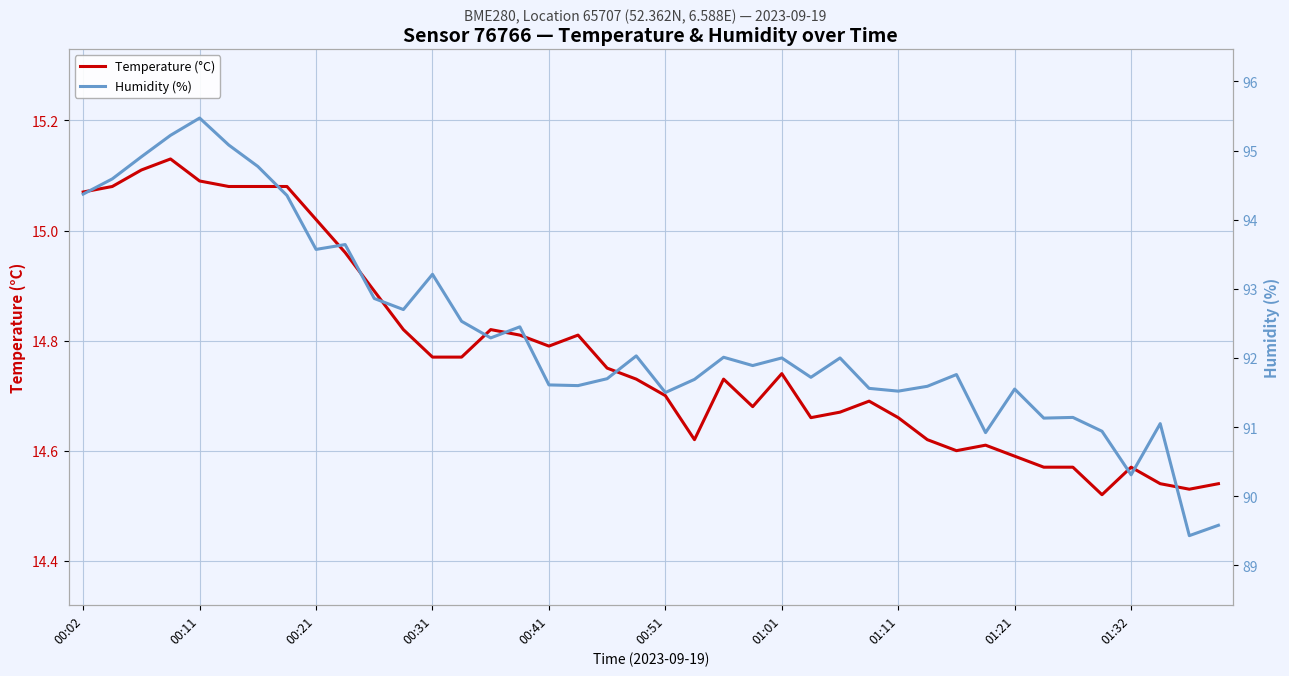

The value of Temperature (°C) at 00:41 is 8.7. True or false?

False